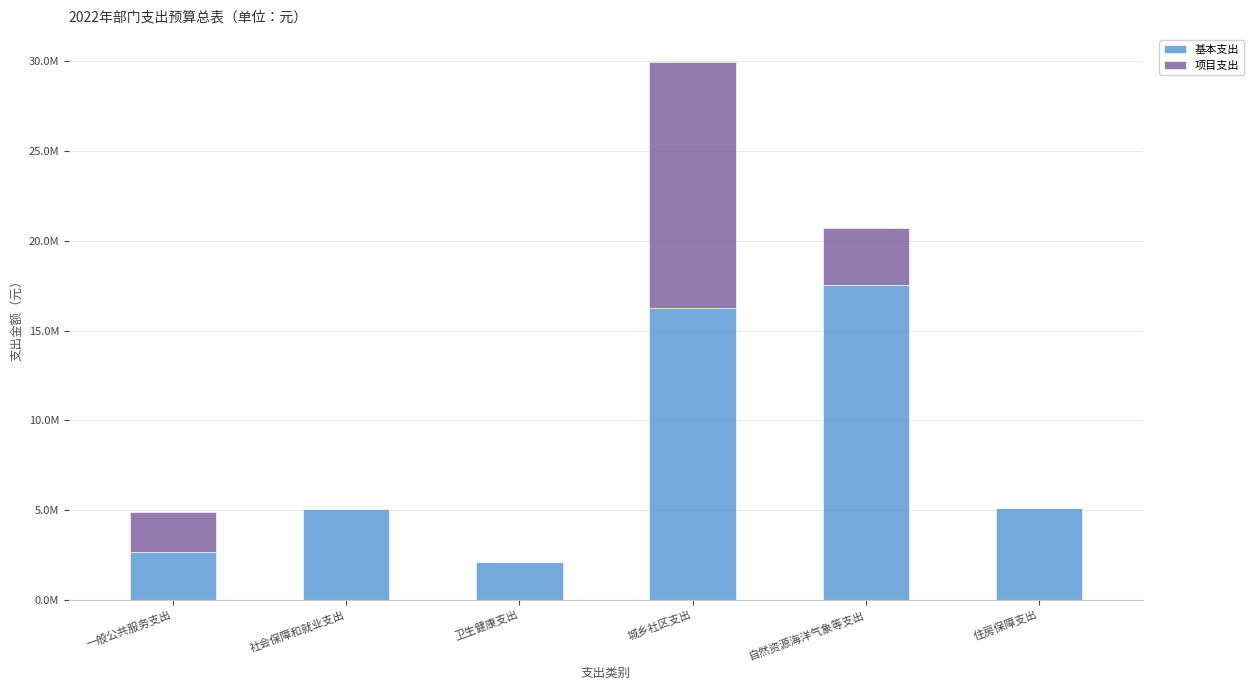

What are all the series names shown in the legend?

基本支出, 项目支出